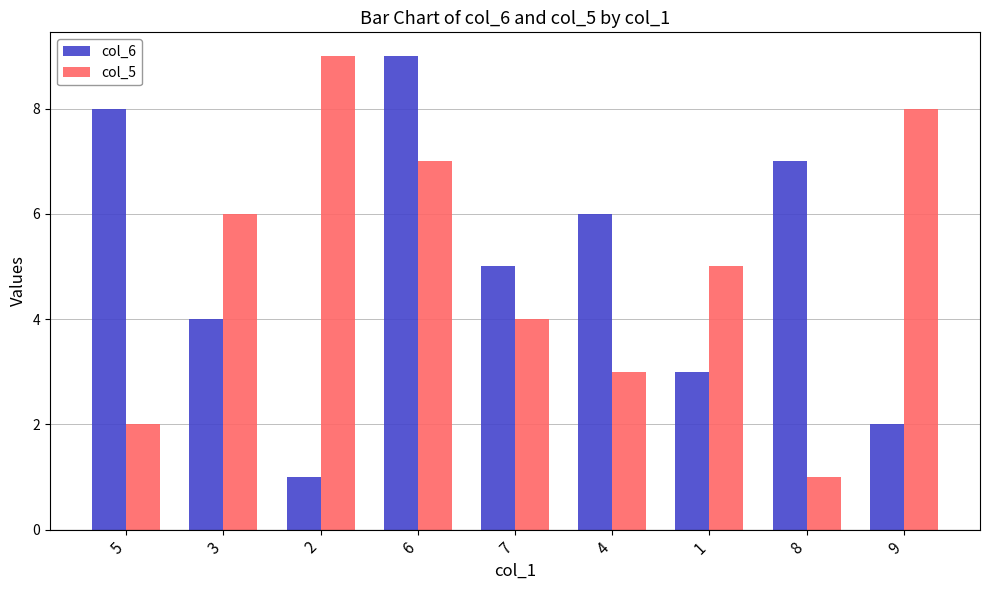

What is the label of the 9th bar from the right?

5